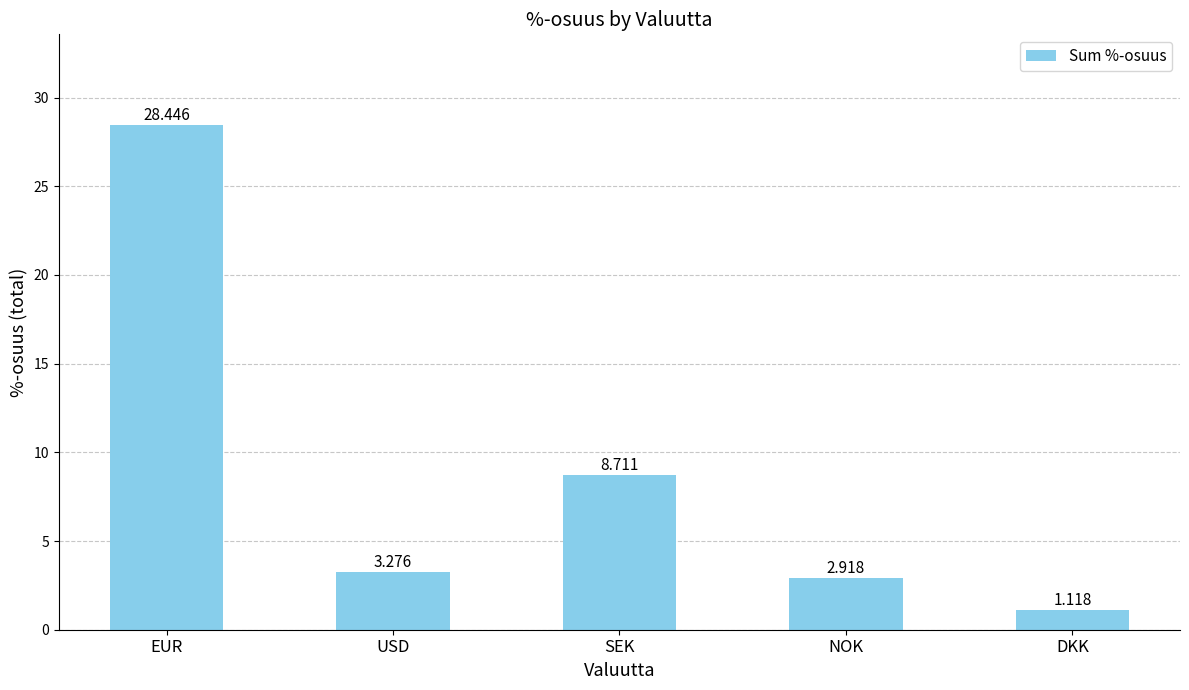

What is the greatest value displayed?

28.4